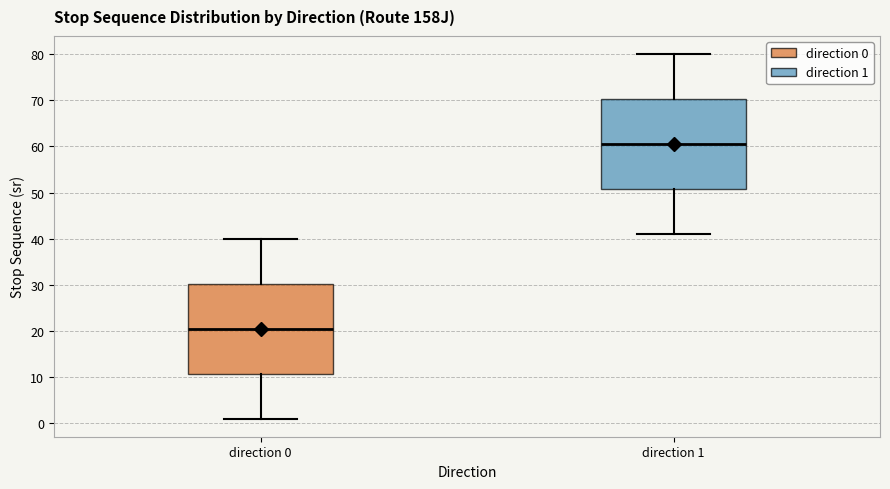

Where does the lower whisker of the box for direction 1 end on the y-axis? The values are not printed on the chart, so give them approximately, as read against the axis.

41